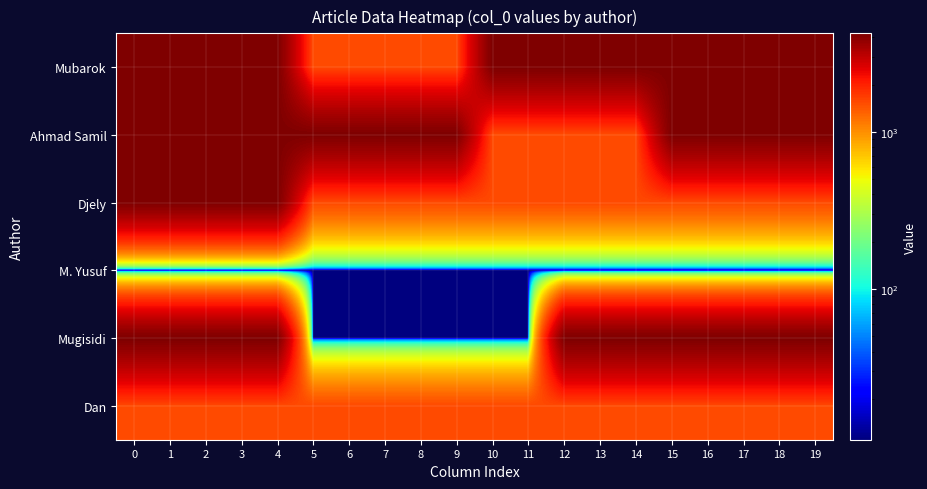

How many categories are shown in the chart?

20